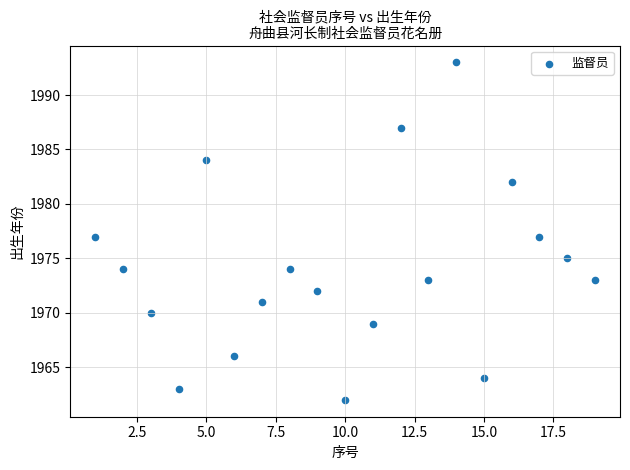

What is the range of Y values (max minus min)?

31